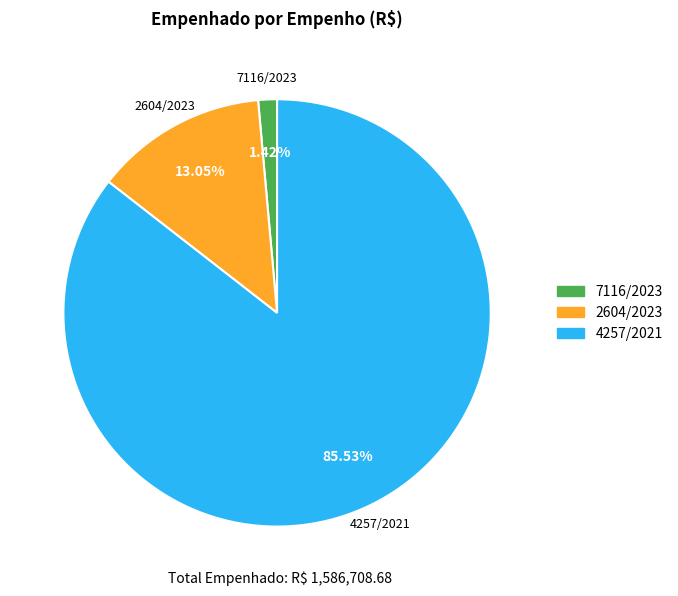

Combined, do 7116/2023 and 4257/2021 account for over 50%?

Yes